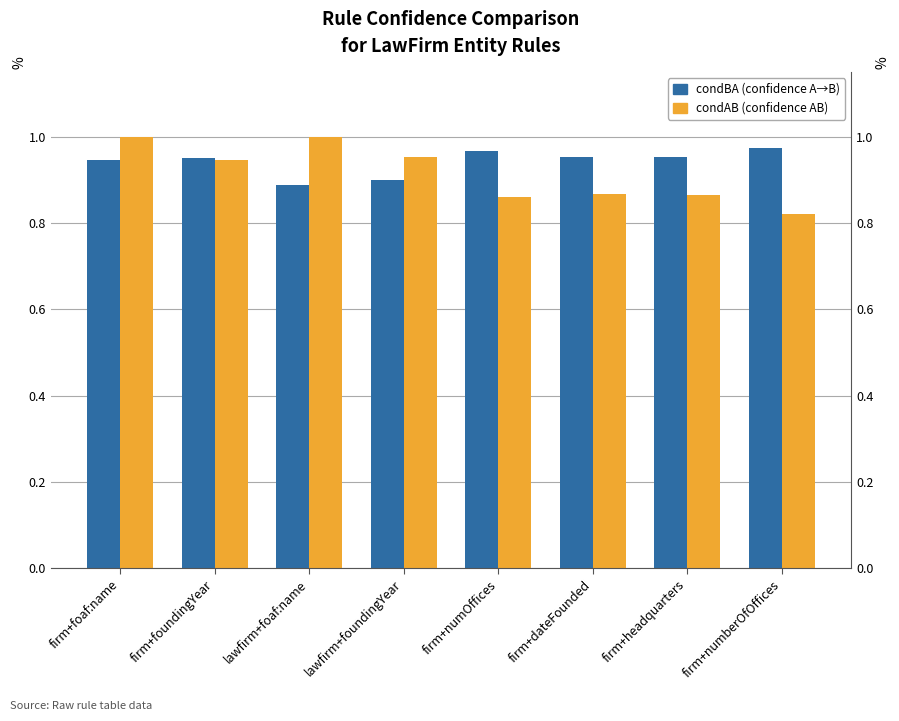

List the series in order of their peak value, lowest first.

condBA, condAB